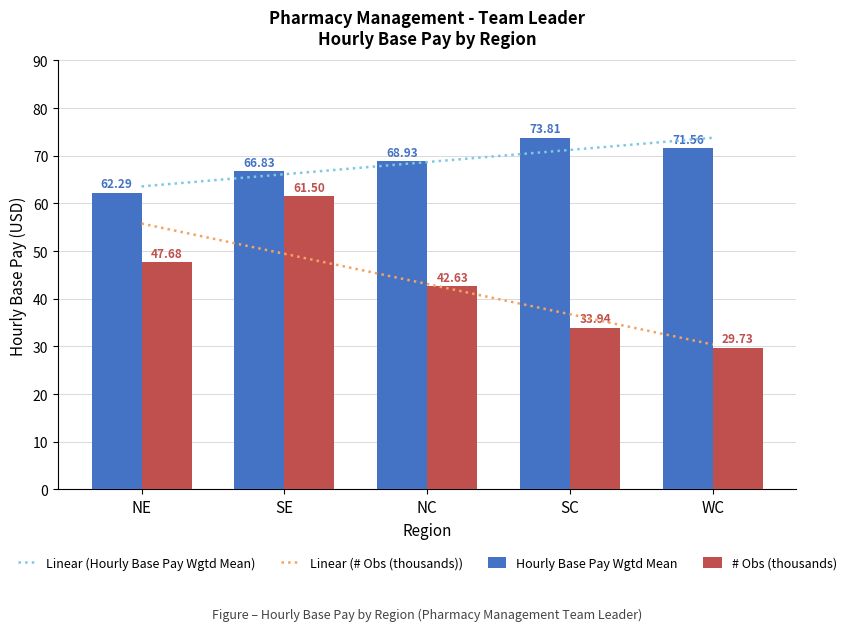

What is the average value of the Hourly Base Pay Wgtd Mean series?

68.7